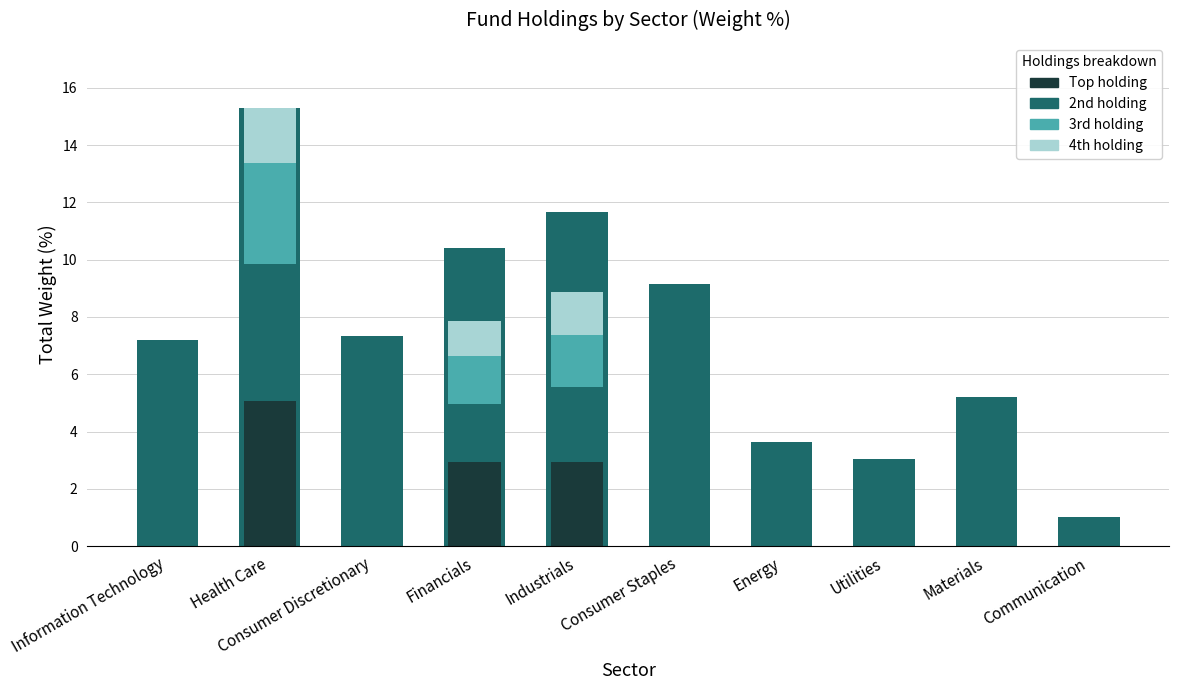

What is the minimum value shown in the chart?

1.0